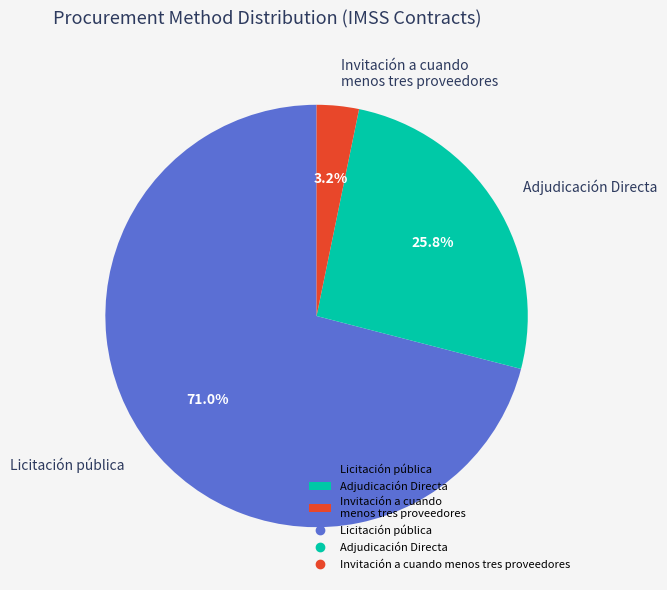

What percentage is NOT represented by Licitación pública?

29.0%